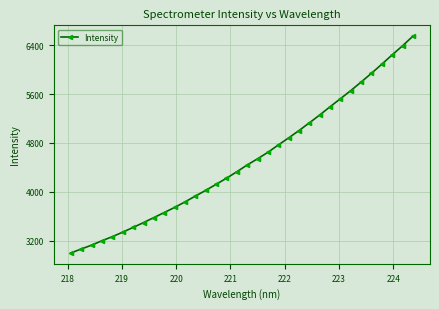

What is the value of the 28th point from the left?

5658.4